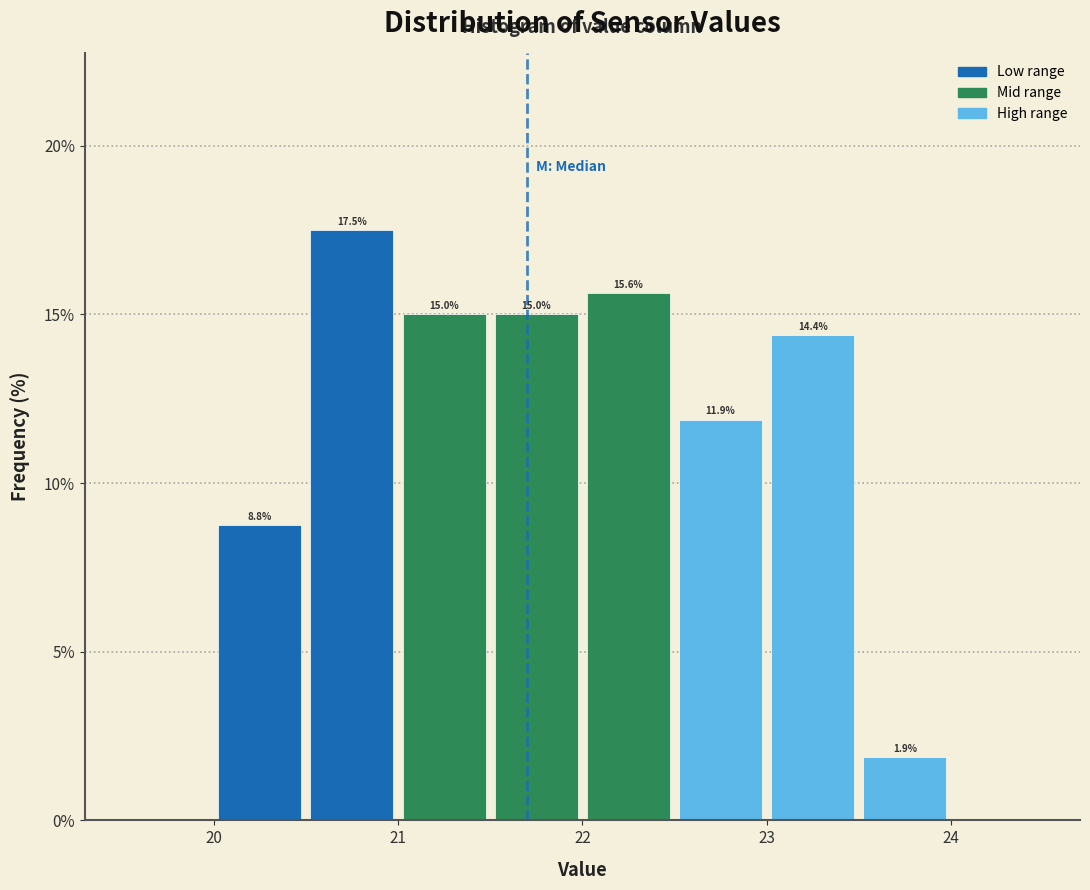

Over which range of the x-axis is the bar tallest?

20.5 to 21.0